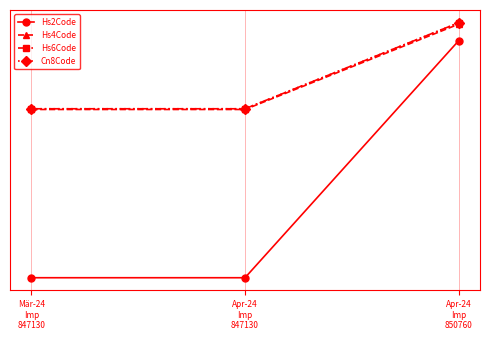

What is the label of the 1st point from the left?

Mär-24
Imp
847130